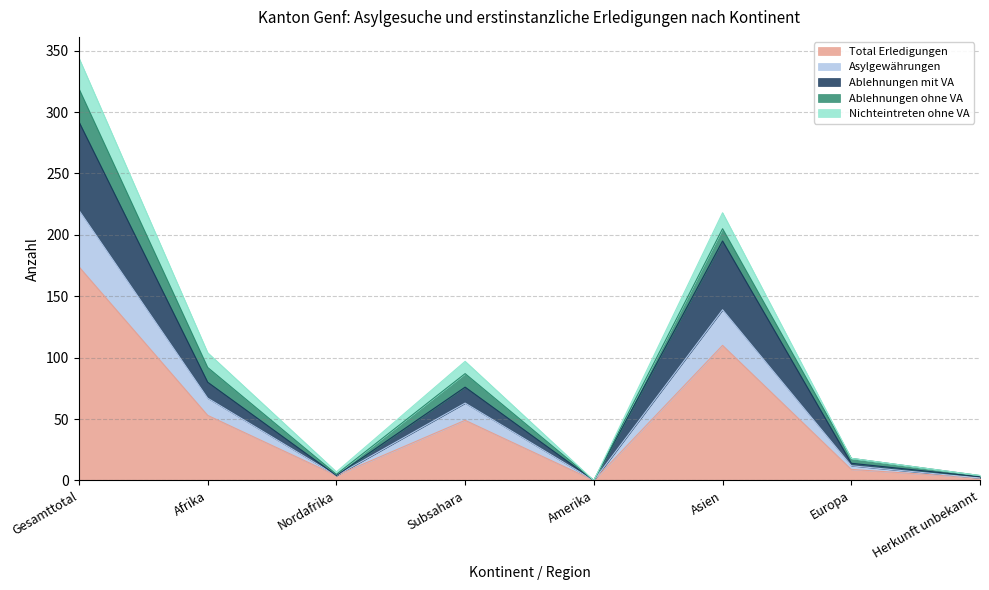

At how many categories does at least one series exceed 288?

1